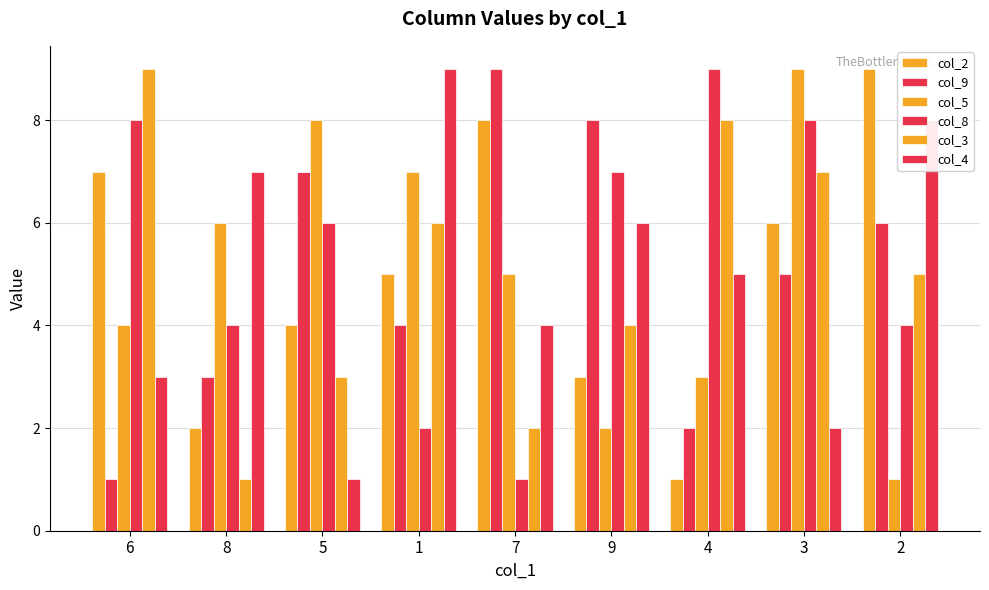

How many values in the col_3 series are below 5?

4